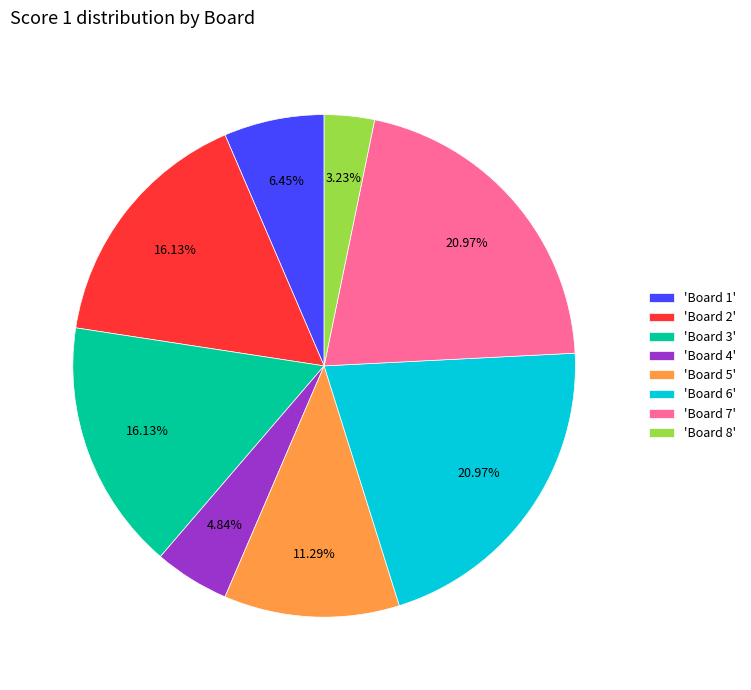

Is there any slice that represents more than half of the pie?

No